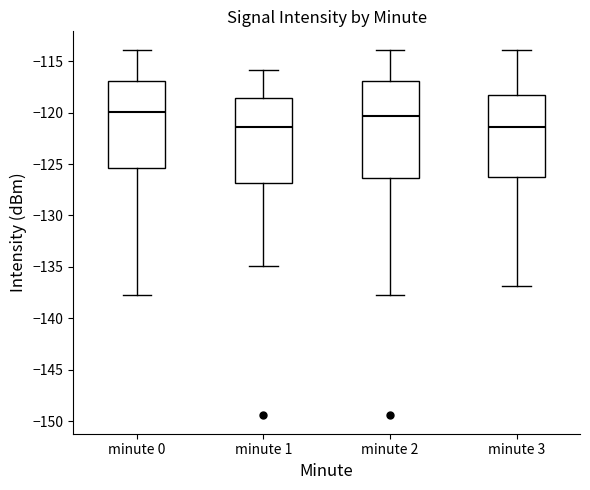

Where does the median line of the box for minute 0 sit on the y-axis? The values are not printed on the chart, so give them approximately, as read against the axis.

-120.0